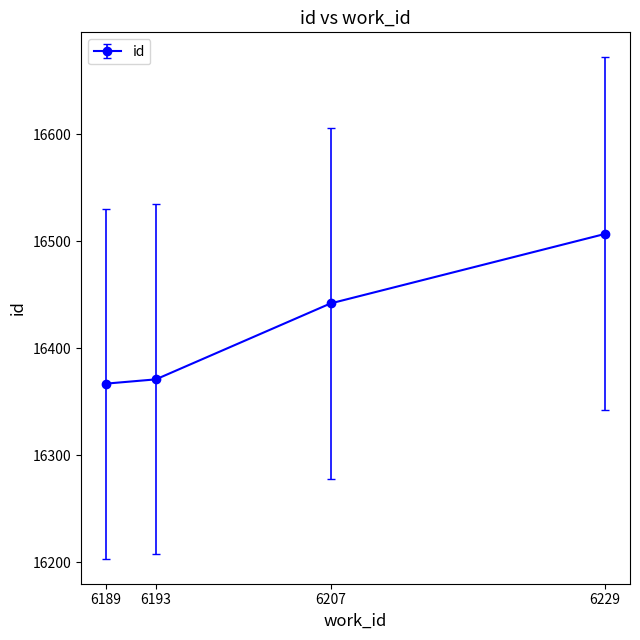

Approximately how many times larger is the value at 6193 compared to 6189?

1.0